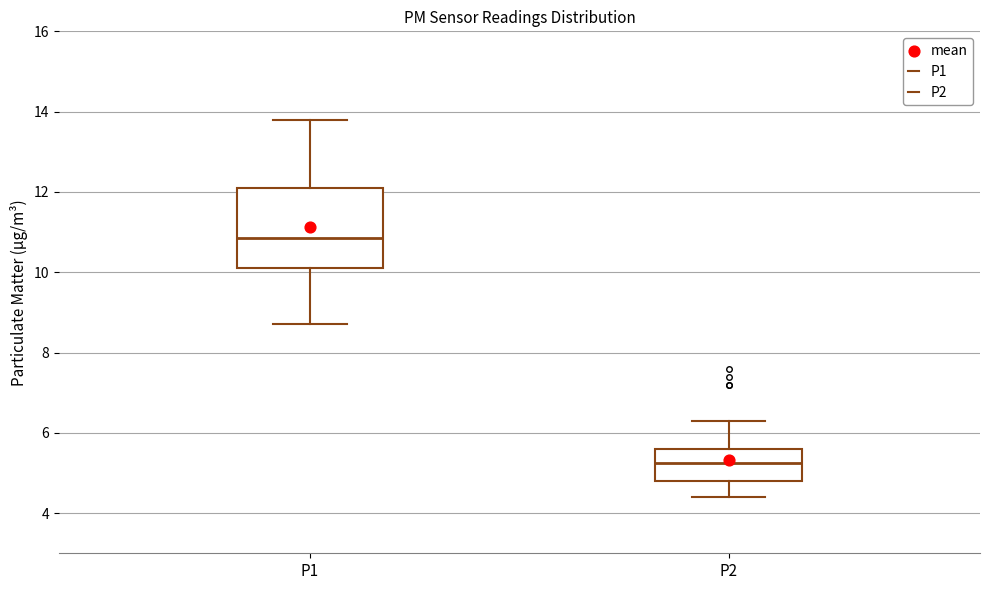

Where does the upper whisker of the box for P2 end on the y-axis? The values are not printed on the chart, so give them approximately, as read against the axis.

6.4